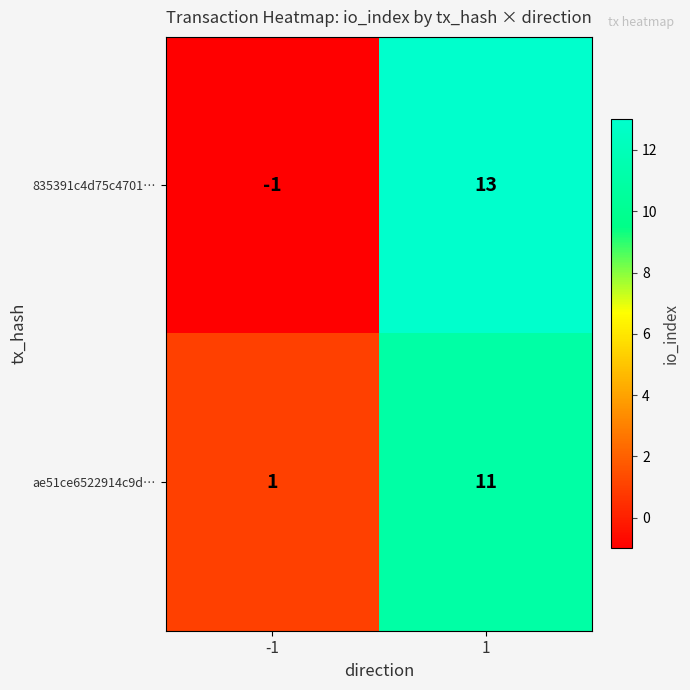

Which label corresponds to the largest value in the chart?

1